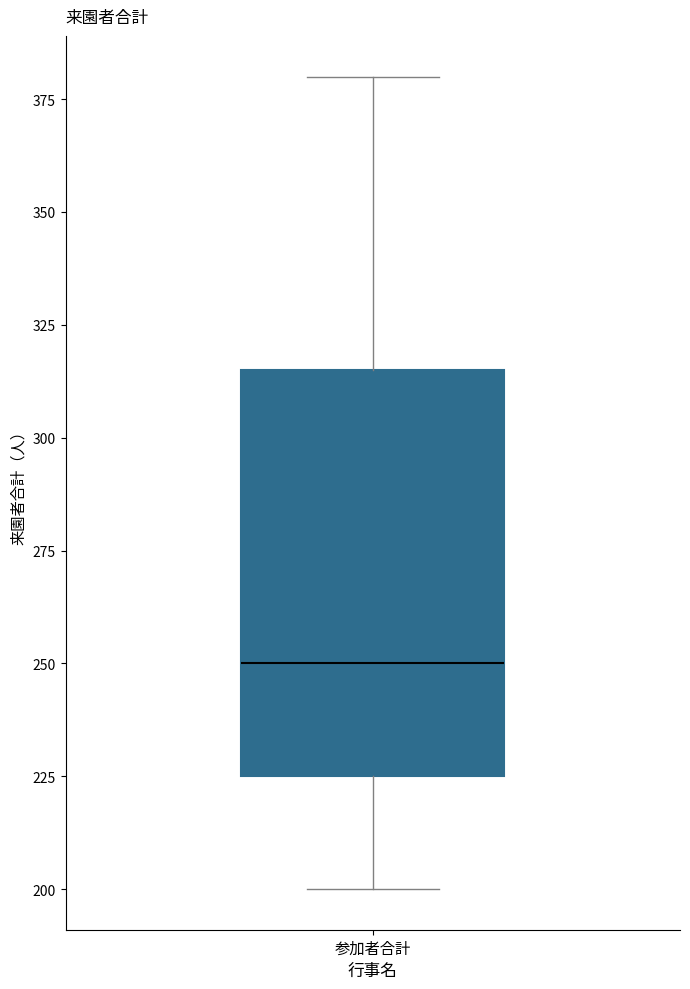

Read this box plot against the y-axis: the position of the median line, the range covered by the box, and the ends of both whiskers. The values are not printed on the chart, so give them approximately, as read against the axis.

median 250, box 225 to 315, whiskers 200 to 380